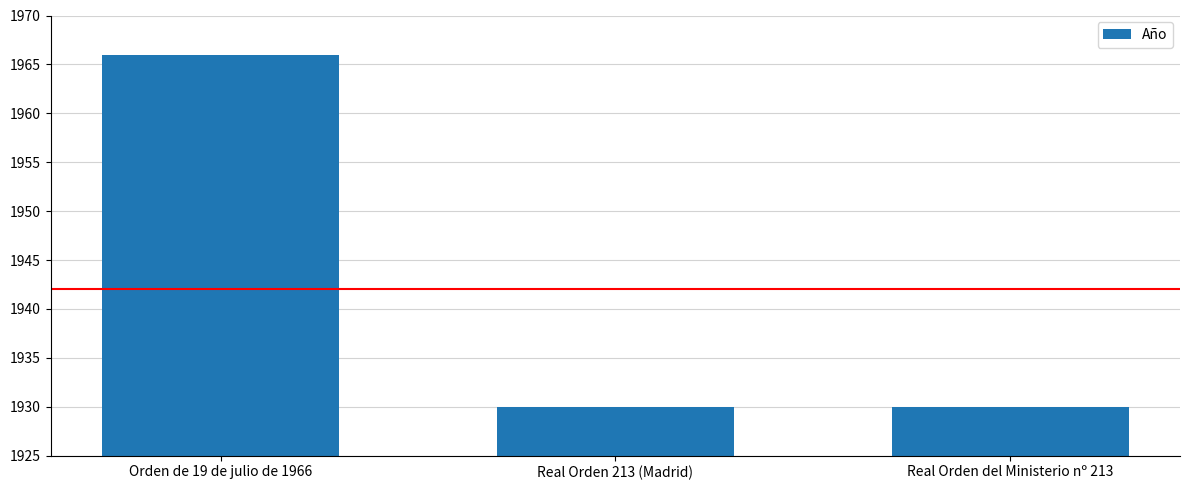

Which has a higher value, Real Orden 213 (Madrid) or Orden de 19 de julio de 1966?

Orden de 19 de julio de 1966